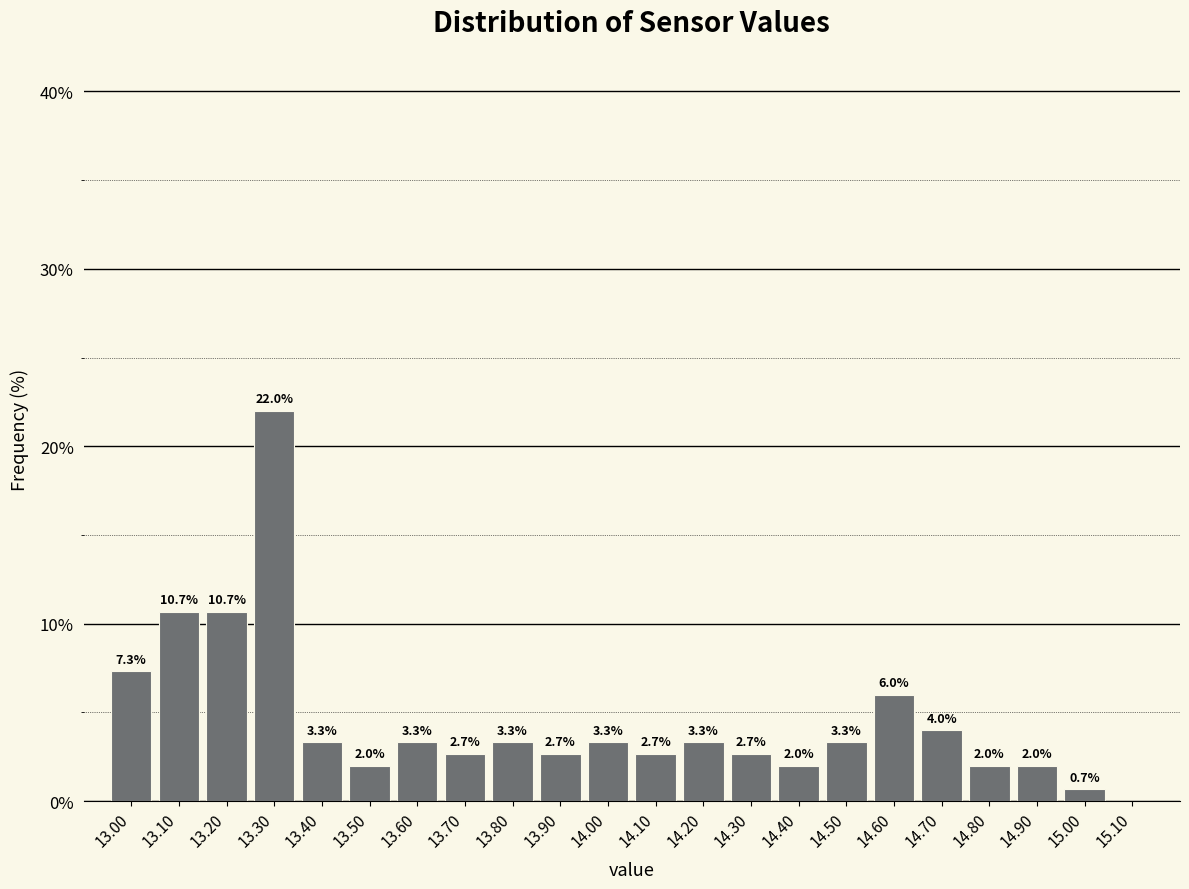

Which range on the x-axis has the tallest bar?

13.25 to 13.35